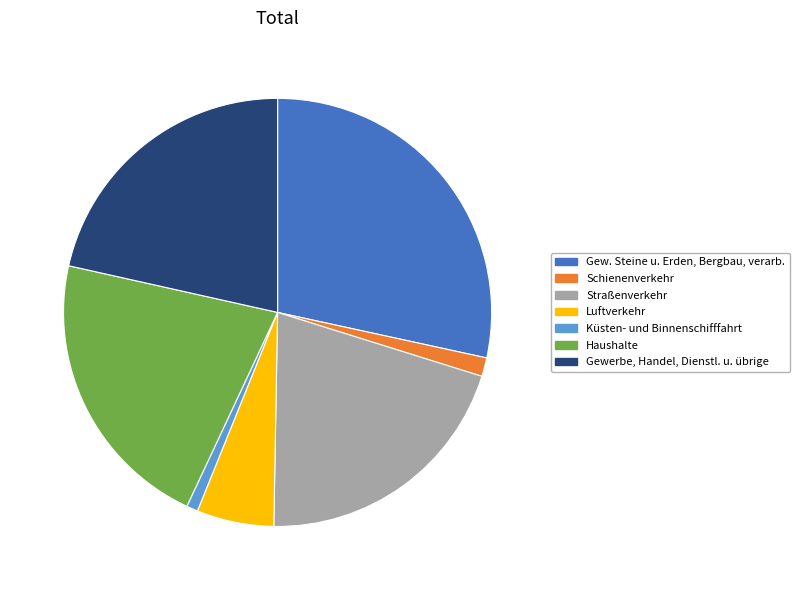

Which category has the smallest portion of the pie?

Küsten- und Binnenschifffahrt